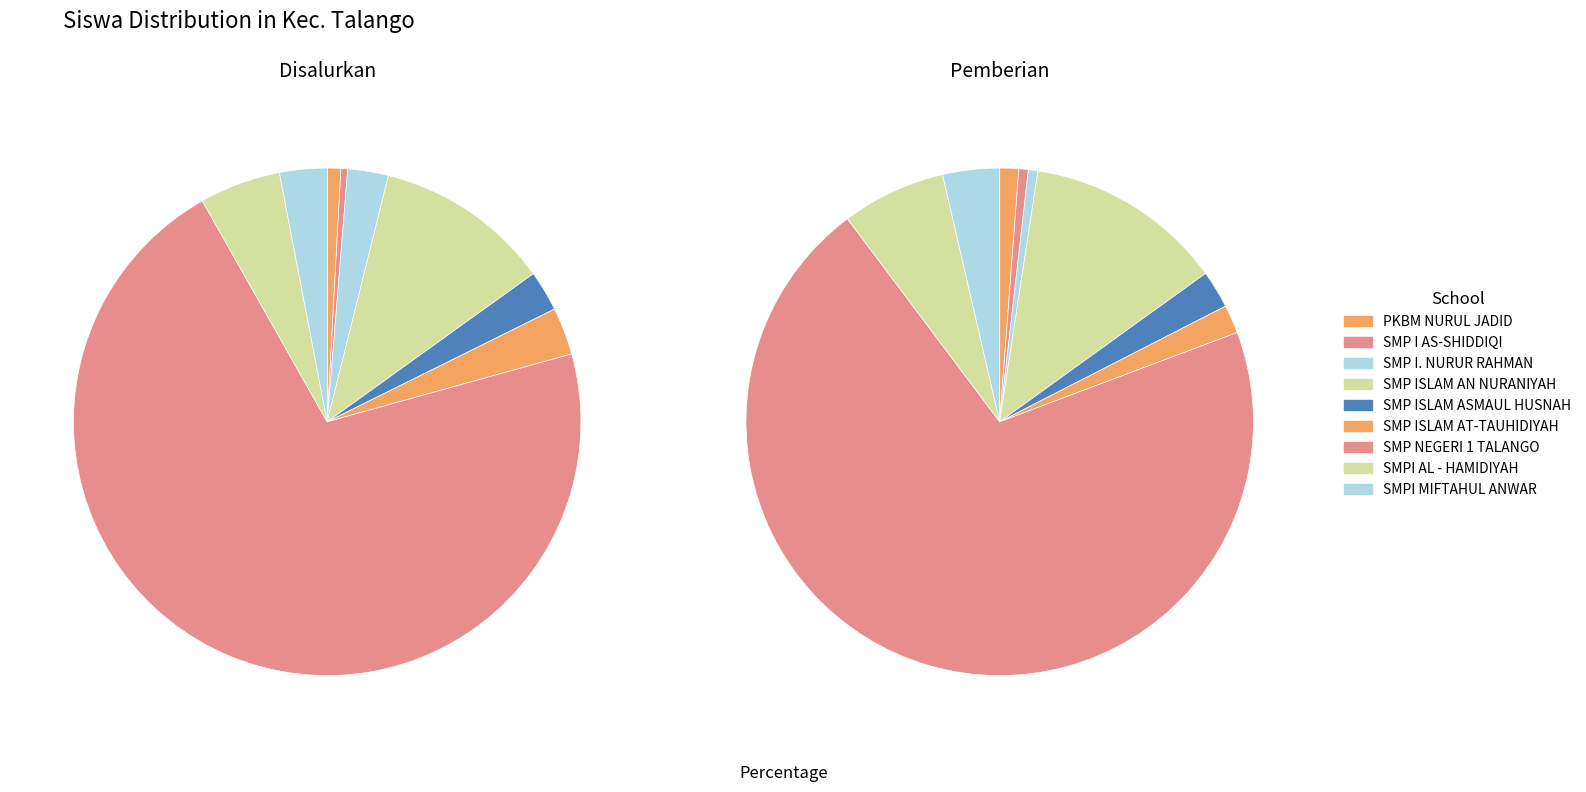

Combined, do SMPI MIFTAHUL ANWAR and SMP I AS-SHIDDIQI account for over 50%?

No